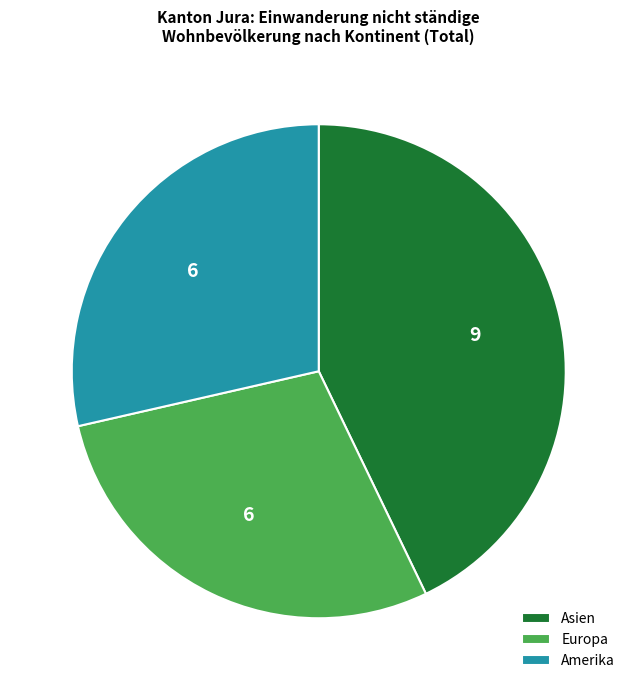

Do Asien and Europa together represent more than half of the pie?

Yes